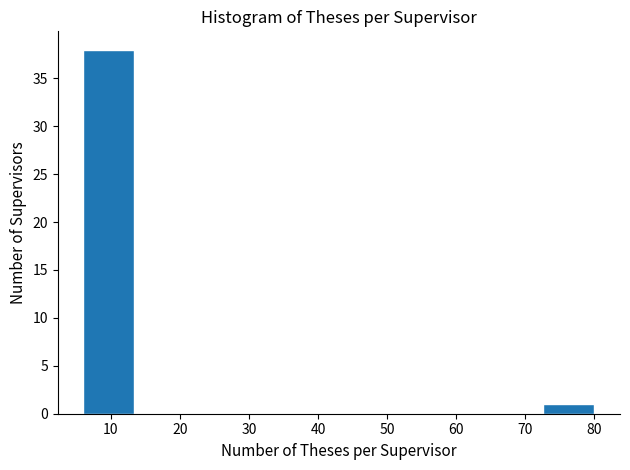

How tall is the bar that spans 72.6 to 80.0 on the x-axis? Neither the bar edges nor the heights are printed on the chart, so give them approximately, as read against the axes.

1